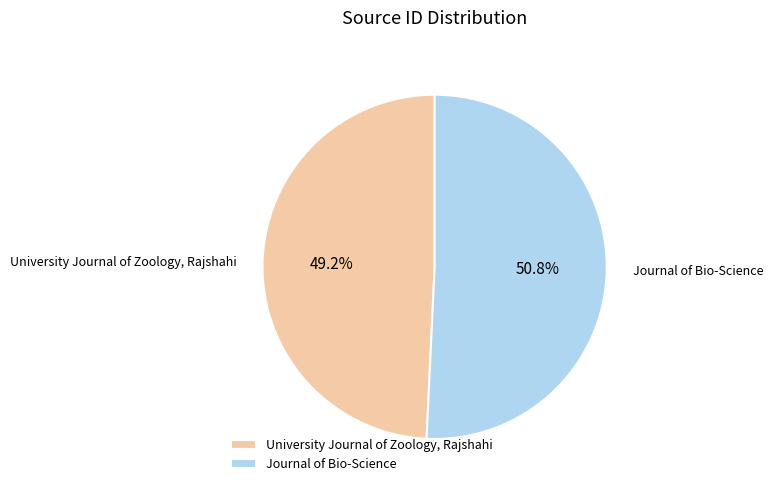

How many slices are in this pie chart?

2